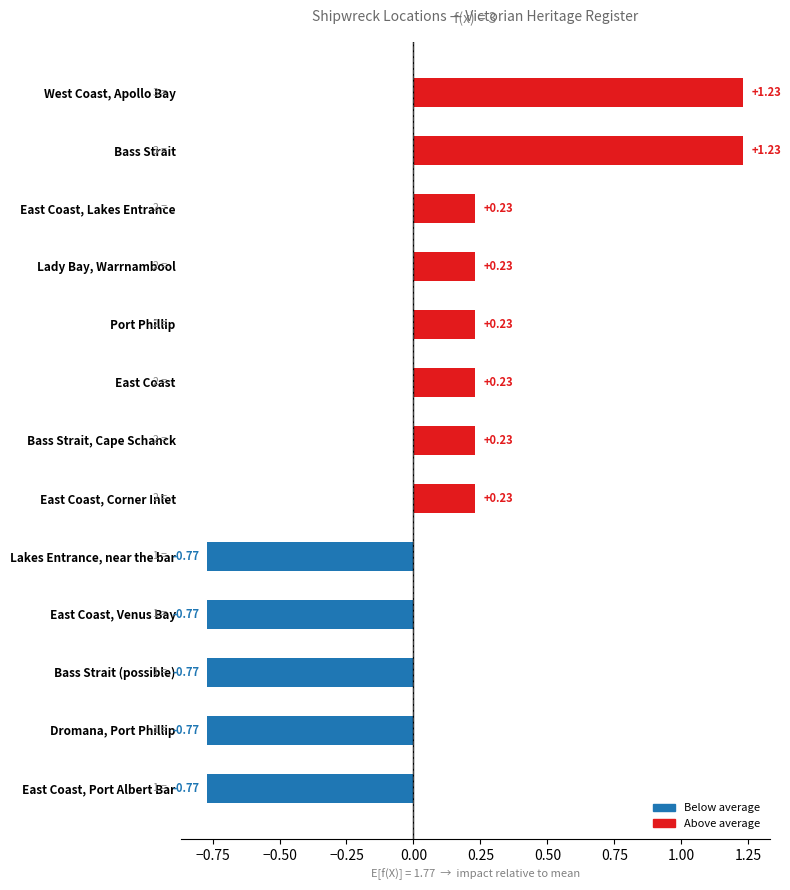

What is the label of the 6th bar from the bottom?

East Coast, Corner Inlet